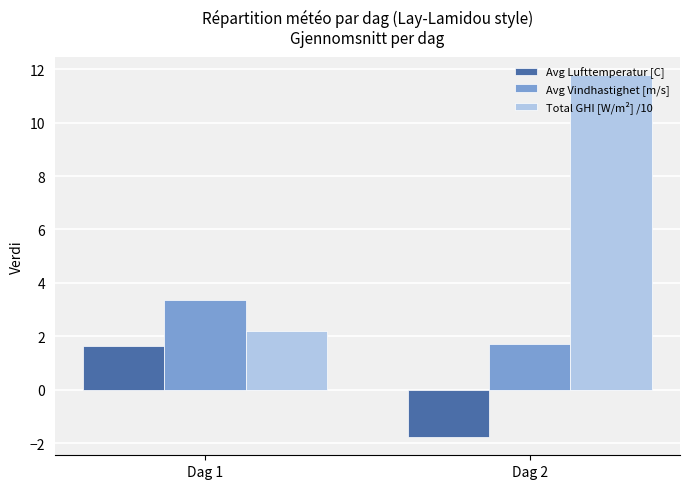

At which category is the sum across all series the highest?

Dag 2